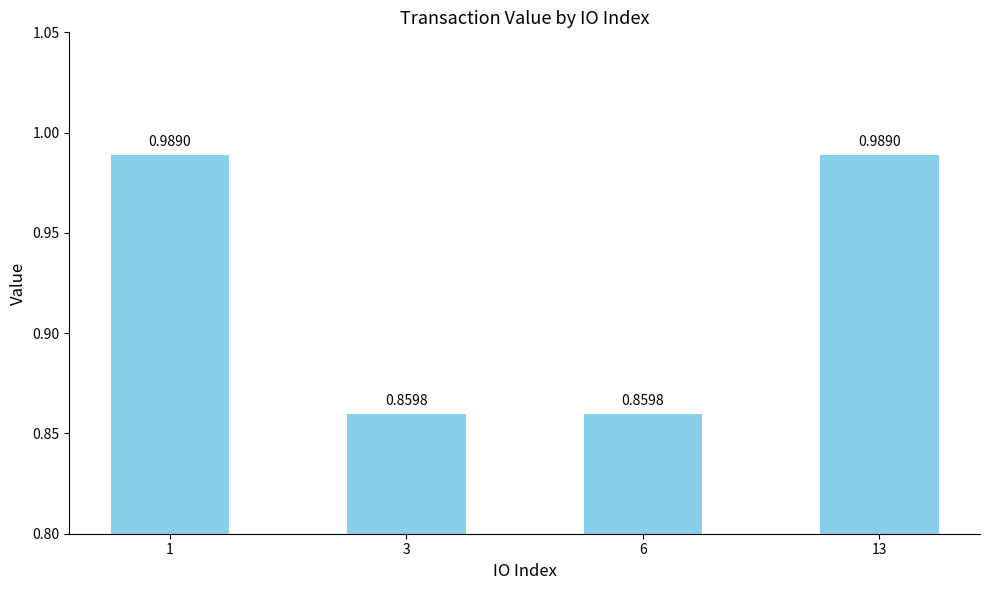

What is the sum of all values?

3.7